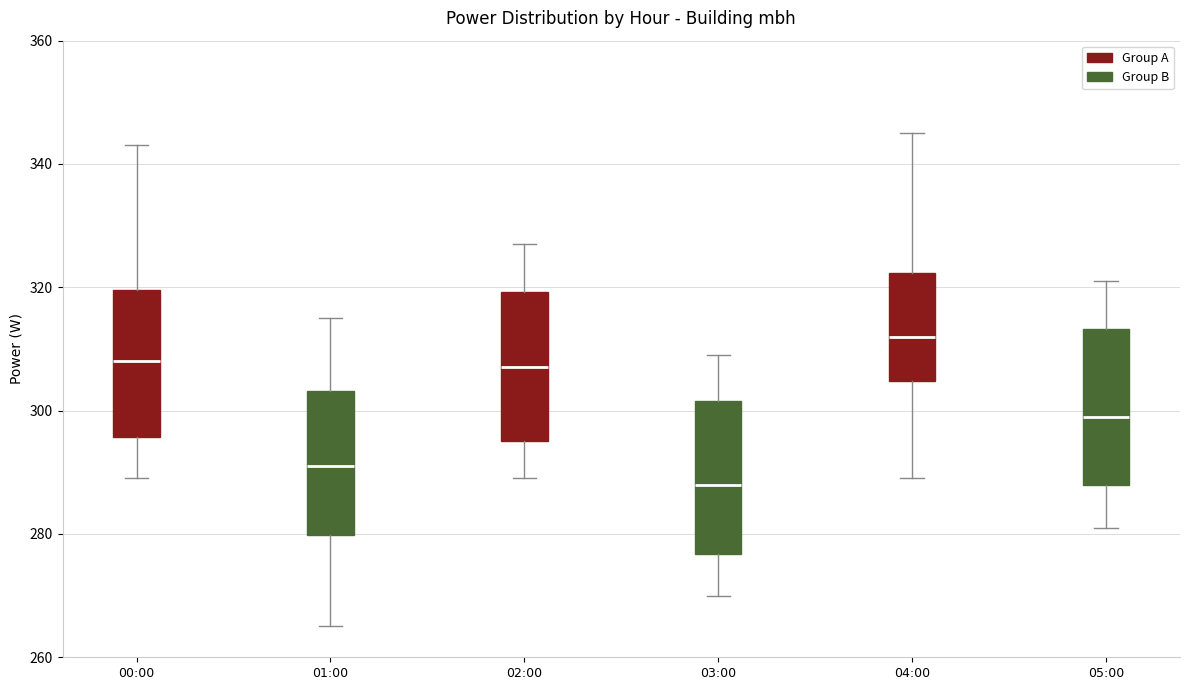

Where is the lower edge of the box for 00:00 on the y-axis? The values are not printed on the chart, so give them approximately, as read against the axis.

296